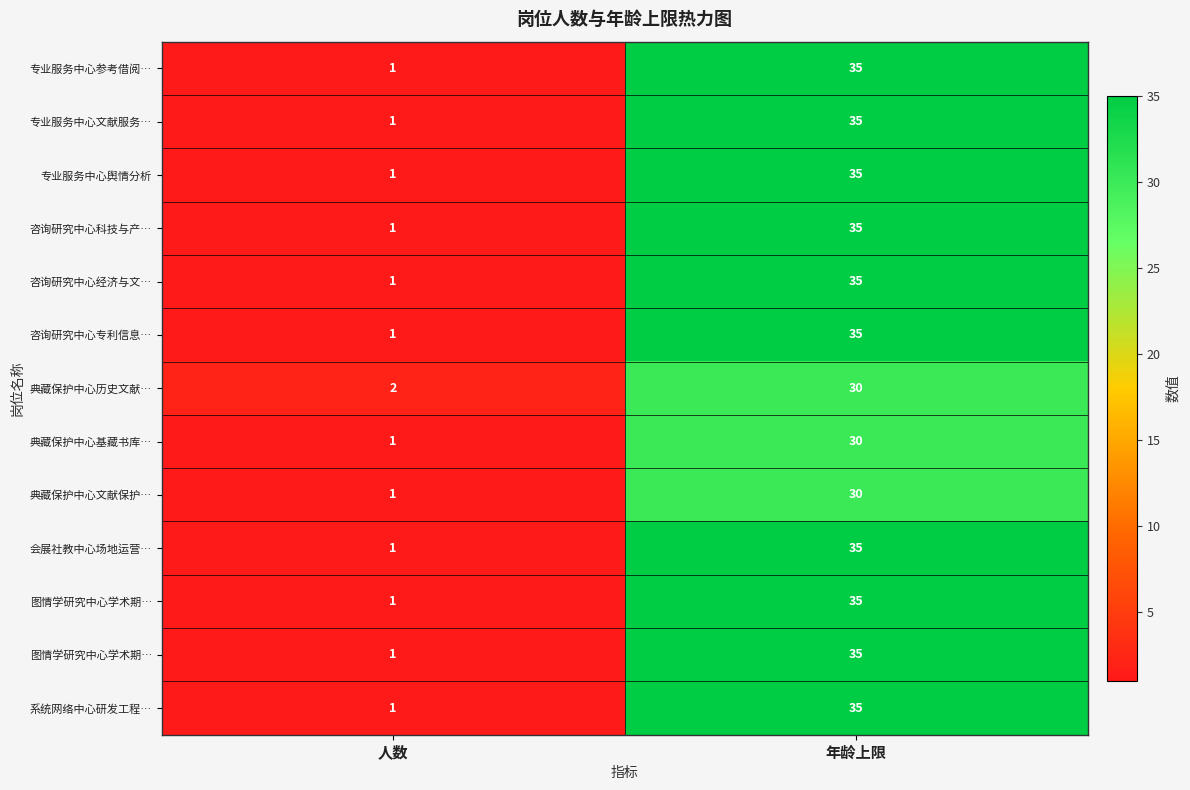

How many distinct data groups are displayed?

13